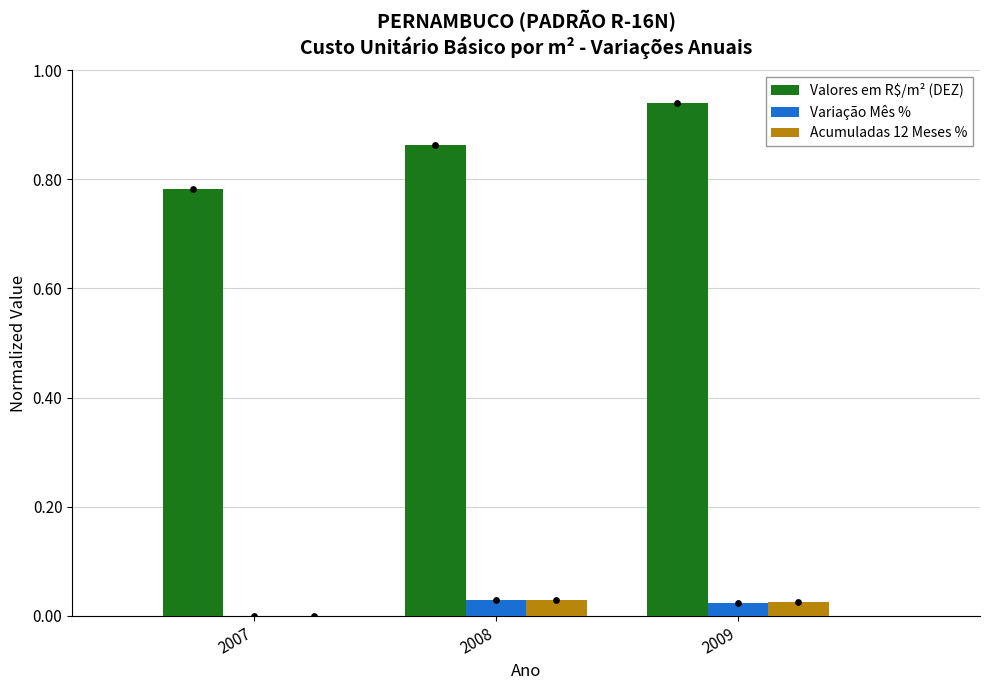

What are all the series names shown in the legend?

Valores em R$/m² (DEZ), Variação Mês %, Acumuladas 12 Meses %